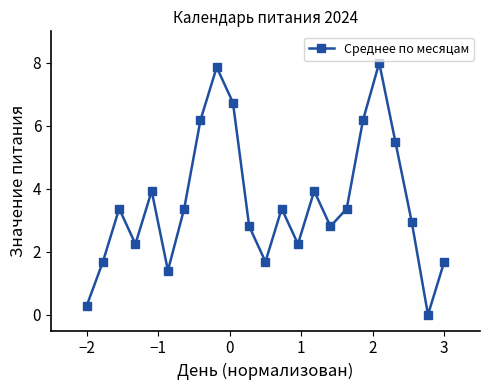

What is the maximum value shown in the chart?

8.0